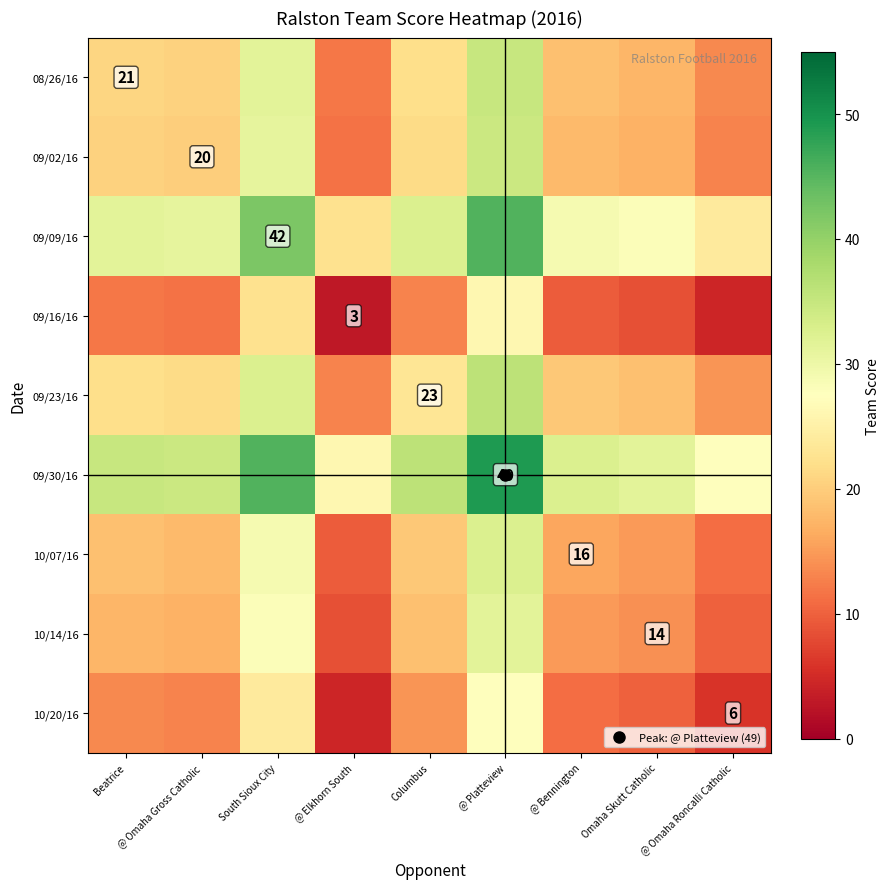

At which label does 10/14/16 reach its peak?

@ Platteview